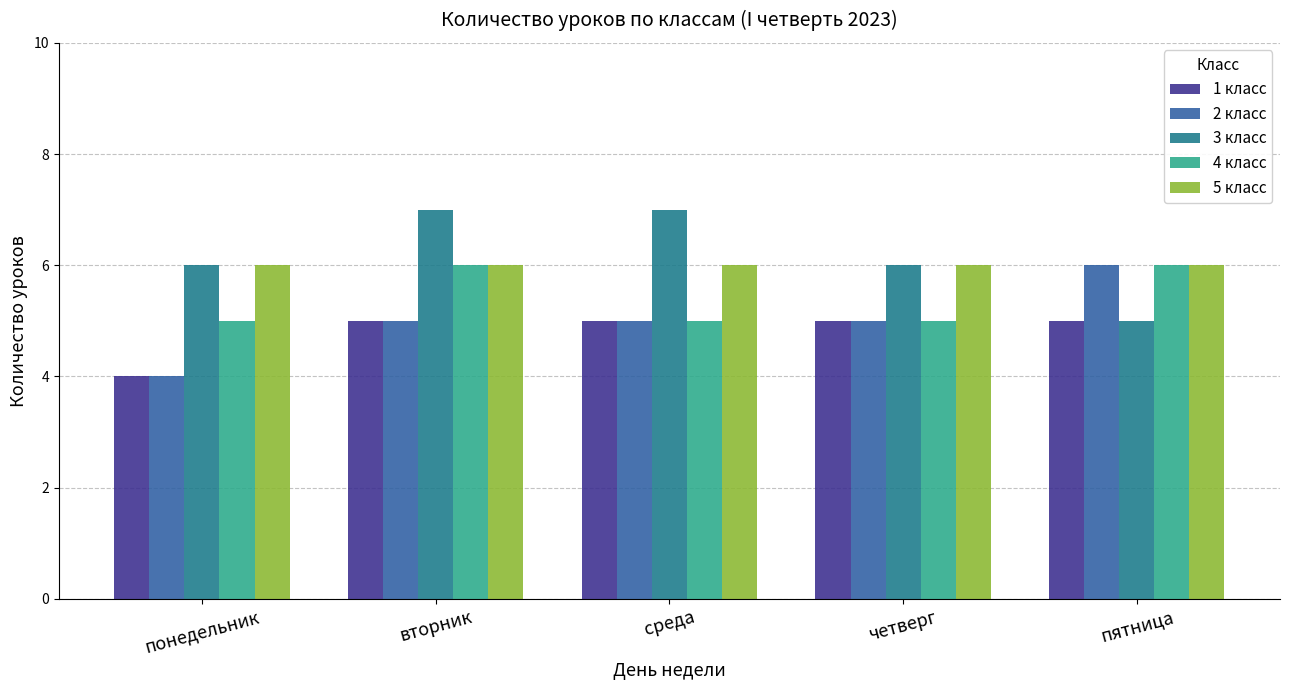

Which series changed the most between среда and четверг?

3 класс